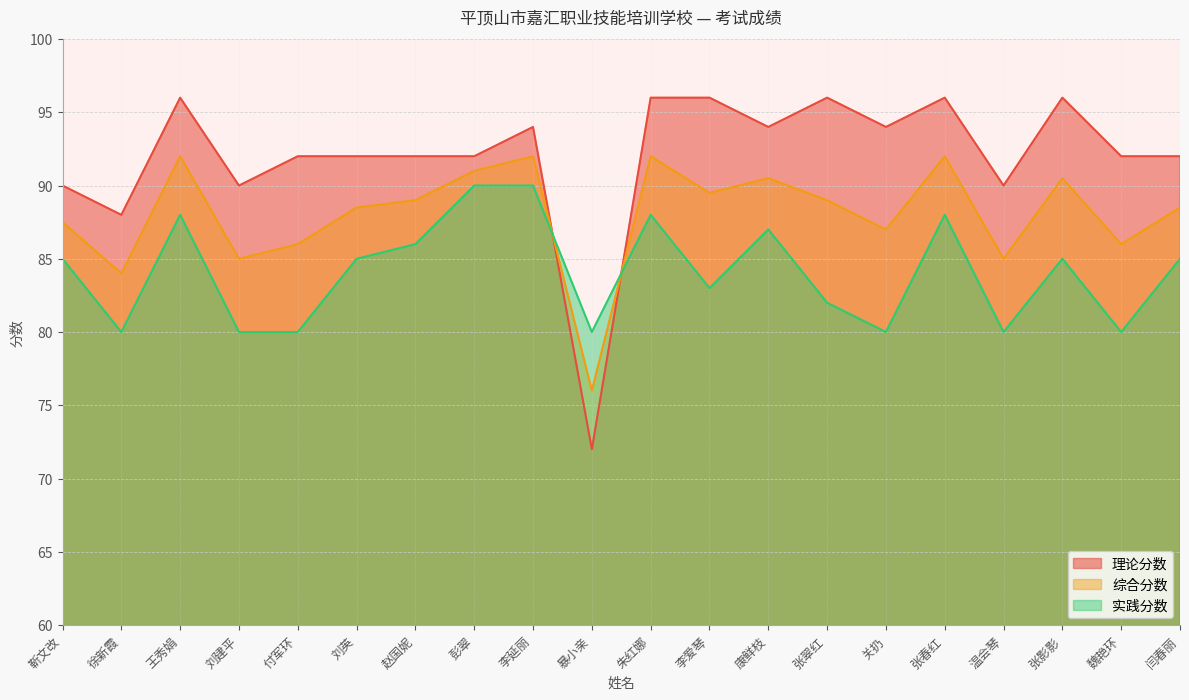

Which series has the largest total across all categories?

理论分数